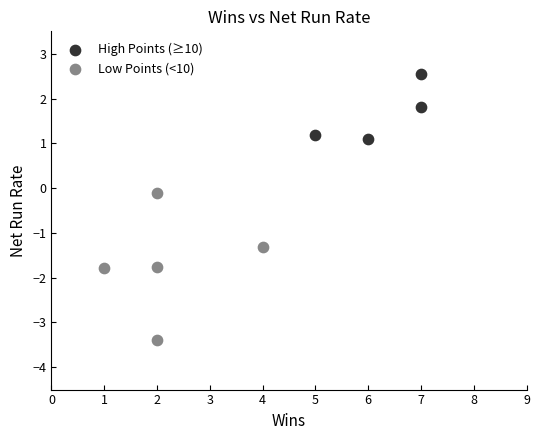

Which series contains the lowest Y value?

Low Points (<10)